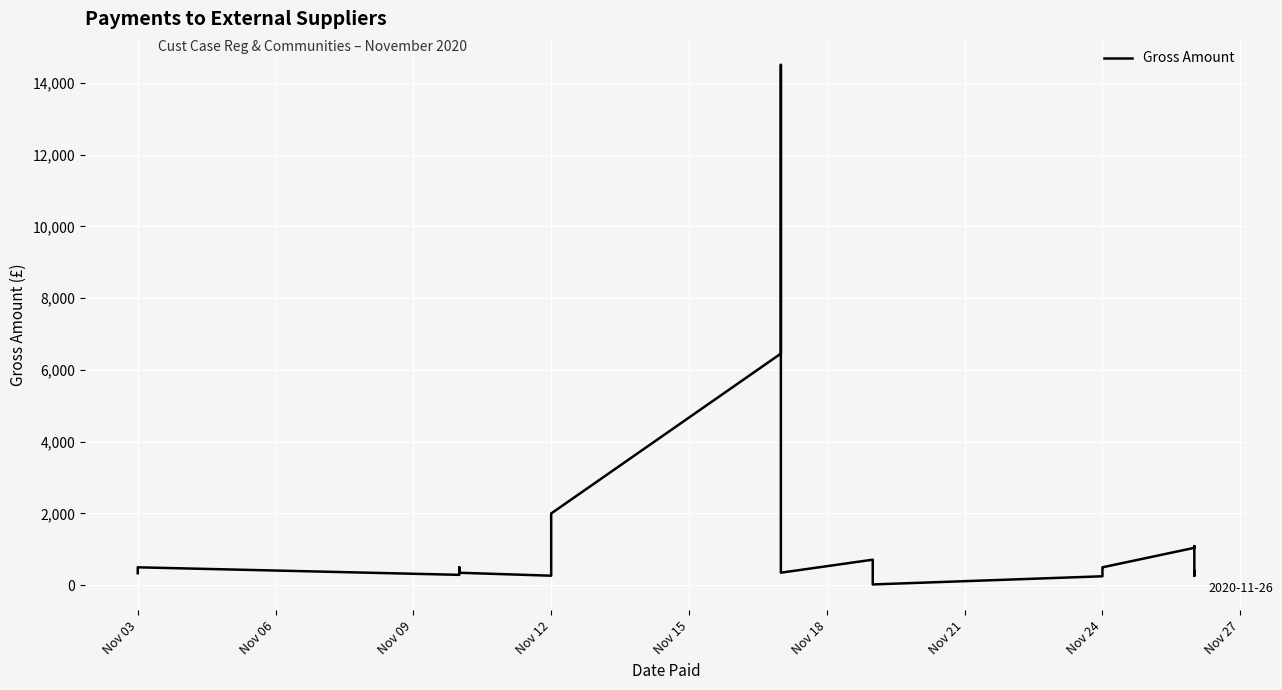

What is the greatest value displayed?

14503.4